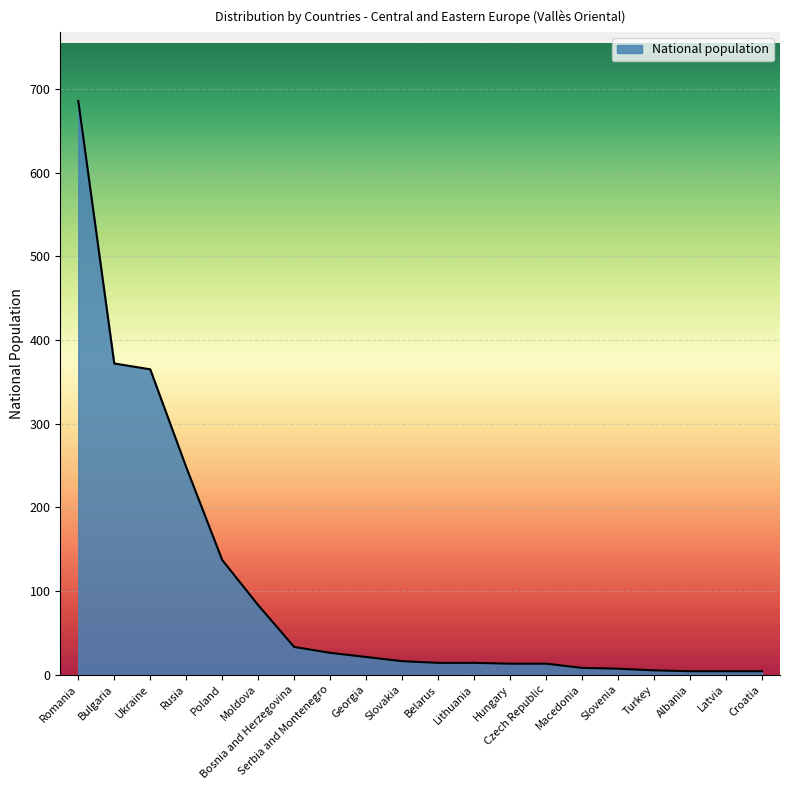

What is the sum of all values?

2073